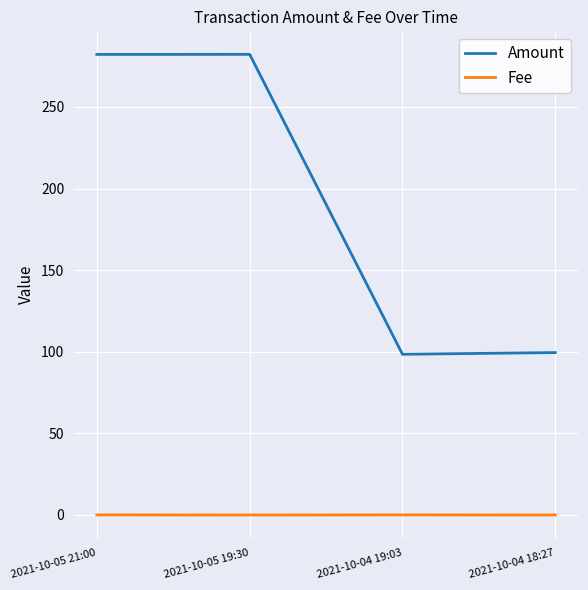

What is the spread (max minus min) of values at 2021-10-04 19:03?

98.4